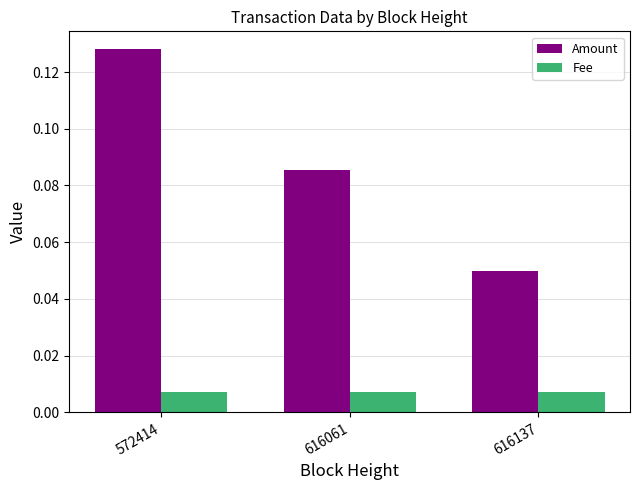

Is the value of Amount at 572414 greater than the value of Fee at 616137?

Yes